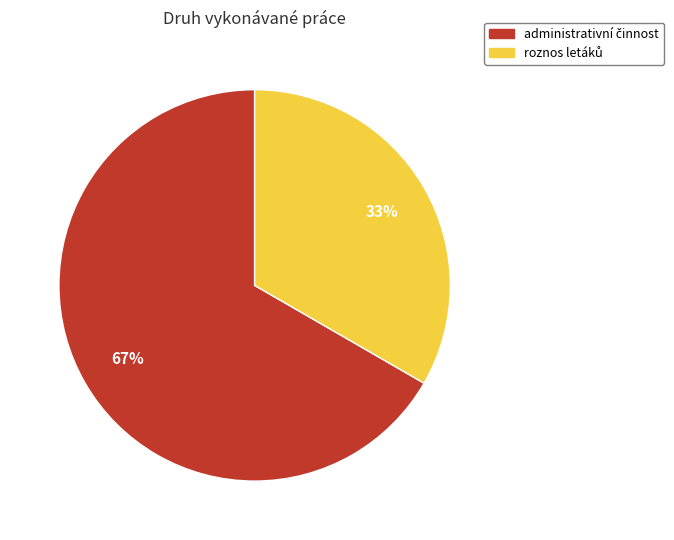

Is there a majority slice in this chart?

Yes